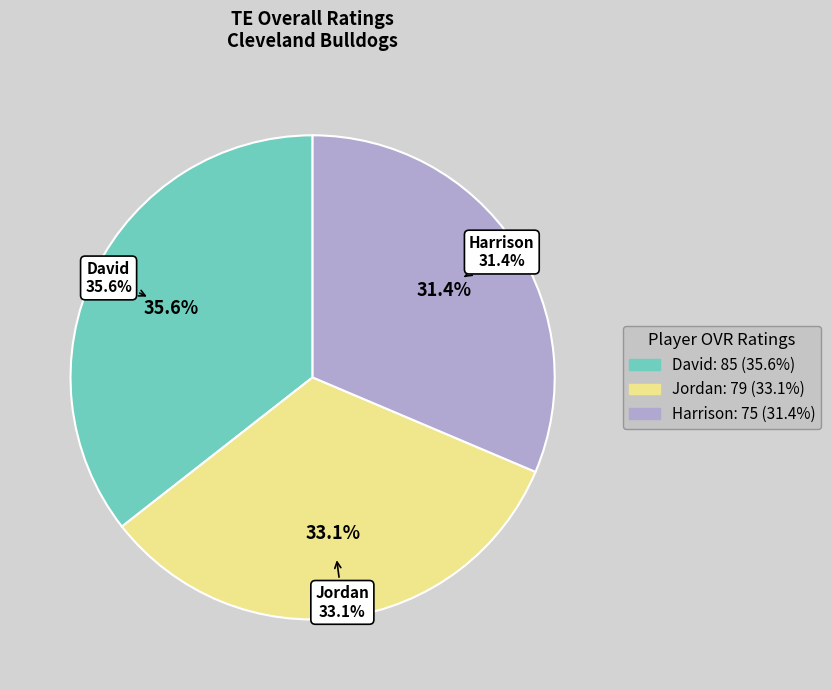

To the nearest percent, what percentage of the pie is Jordan?

33%